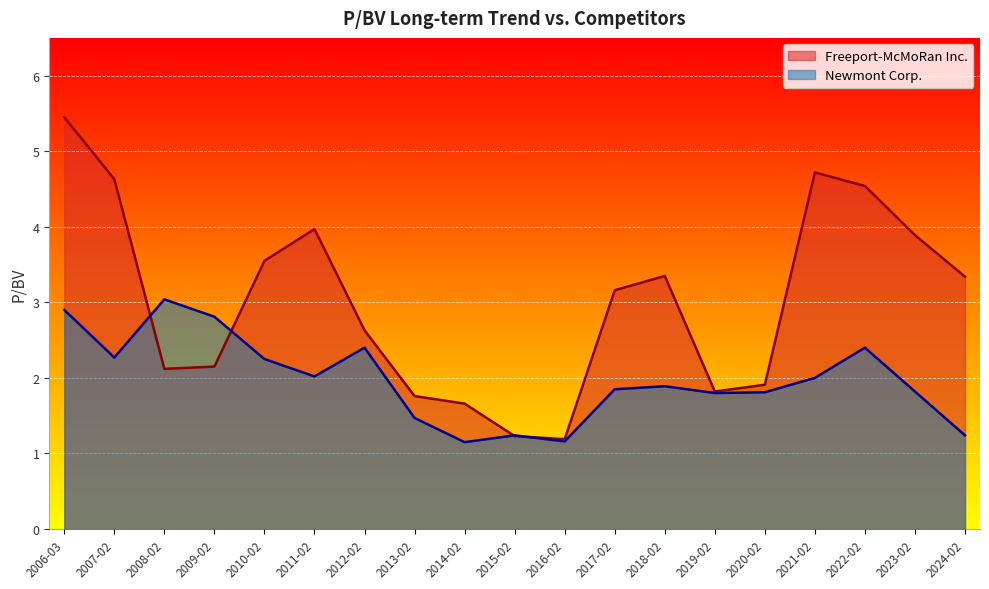

Which series has the largest total across all categories?

Freeport-McMoRan Inc.